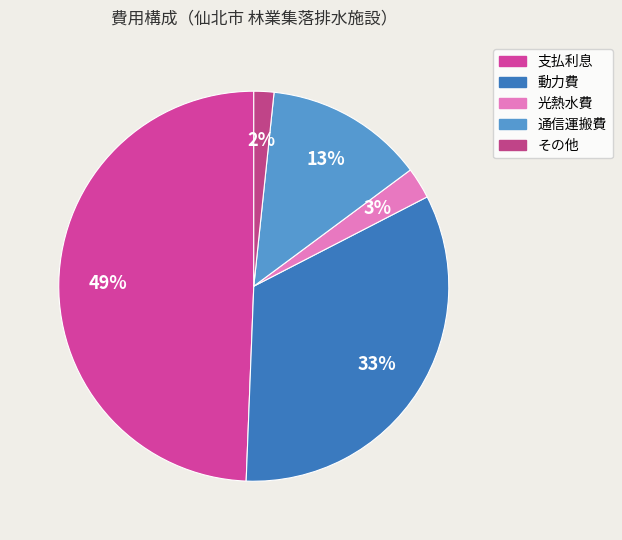

Is it true that 動力費 is 22% of the pie?

False